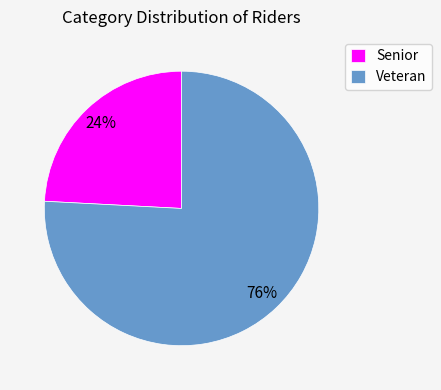

How many slices are in this pie chart?

2